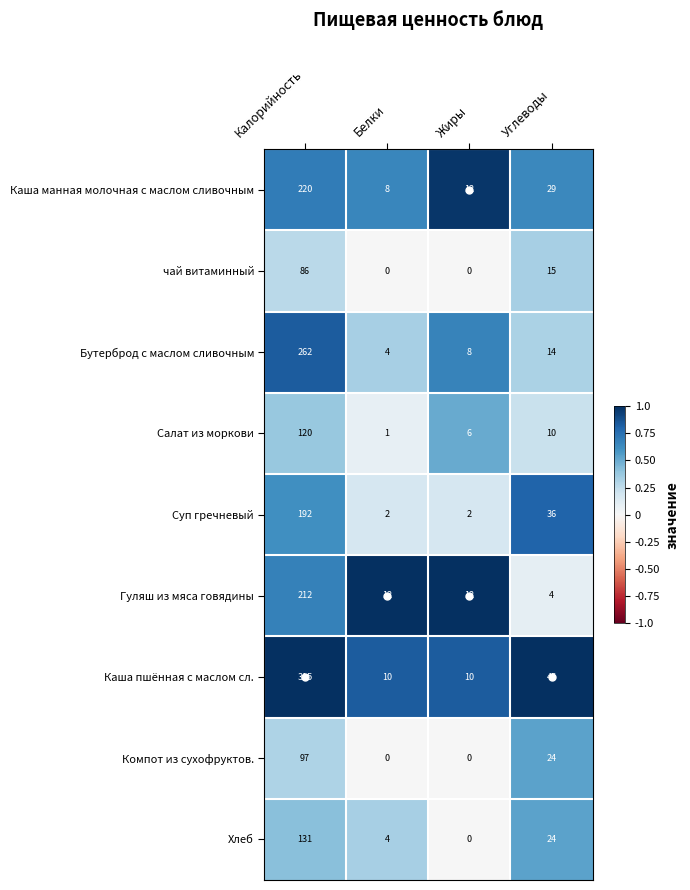

List the series in order of their peak value, highest first.

Каша пшённая с маслом сл., Бутерброд с маслом сливочным, Каша манная молочная с маслом сливочным, Гуляш из мяса говядины, Суп гречневый, Хлеб, Салат из моркови, Компот из сухофруктов., чай витаминный